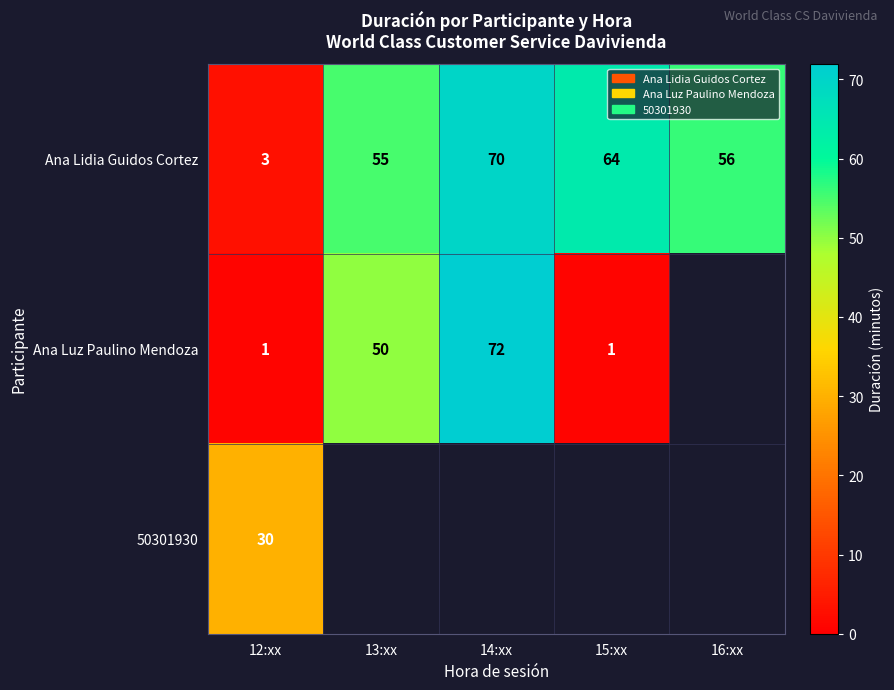

The value of 50301930 at 12:xx is 30. True or false?

True